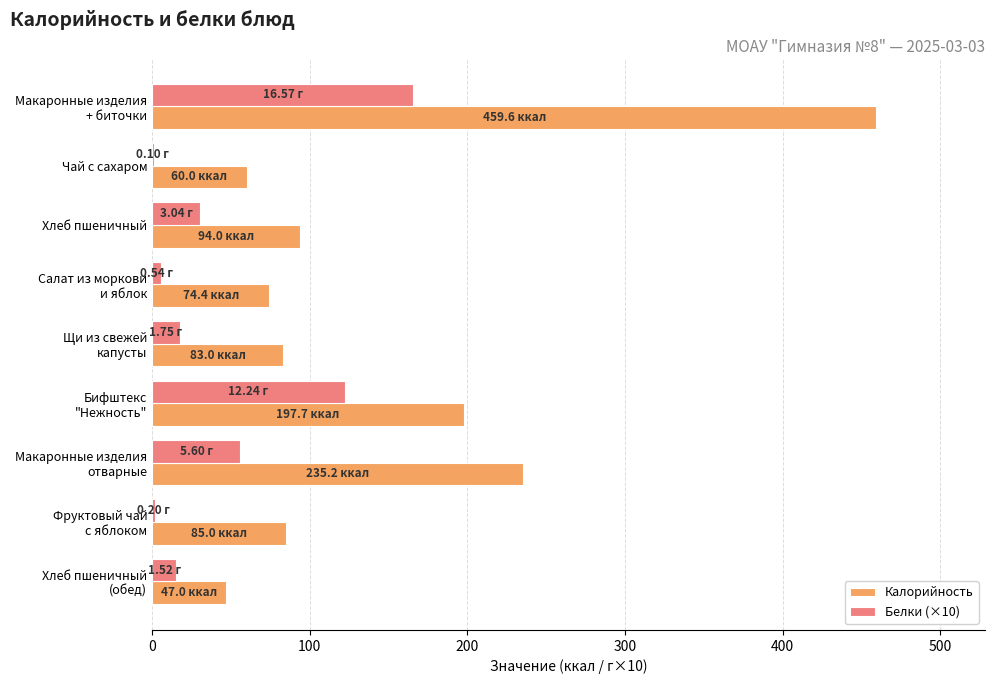

Which series has the largest total across all categories?

Калорийность